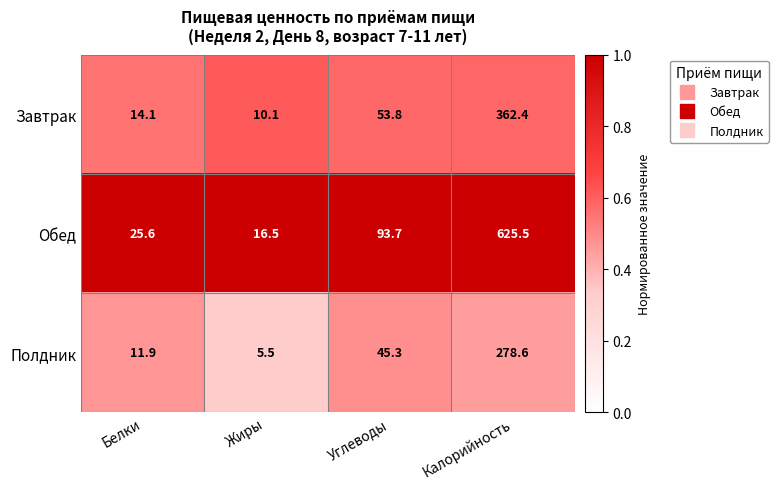

Which series has the largest total across all categories?

Обед